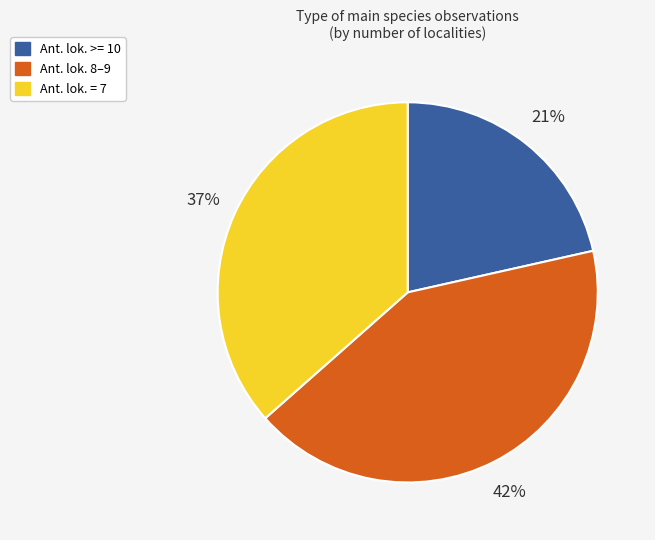

Is there any slice that represents more than half of the pie?

No